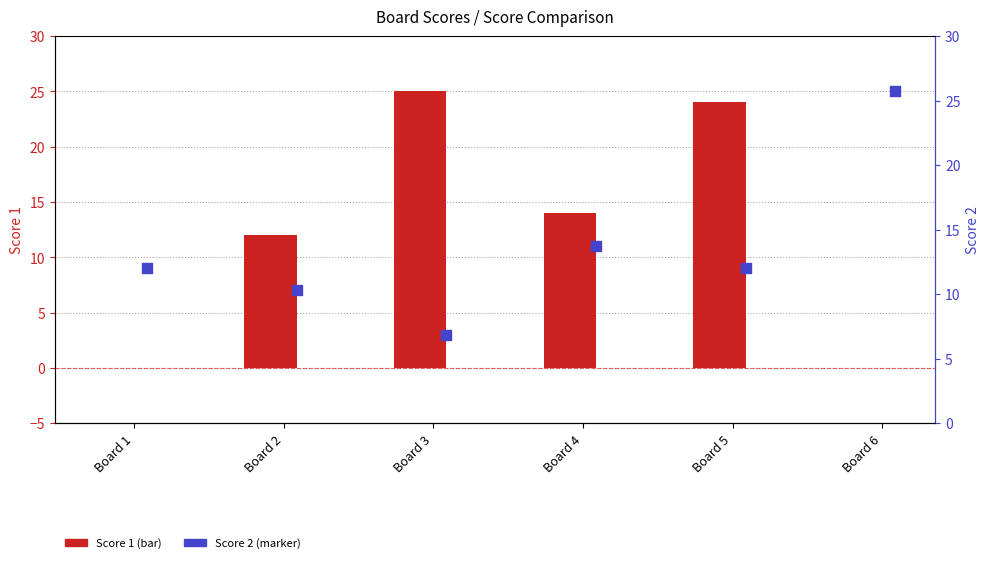

Which series reaches the maximum Y coordinate?

Score 1